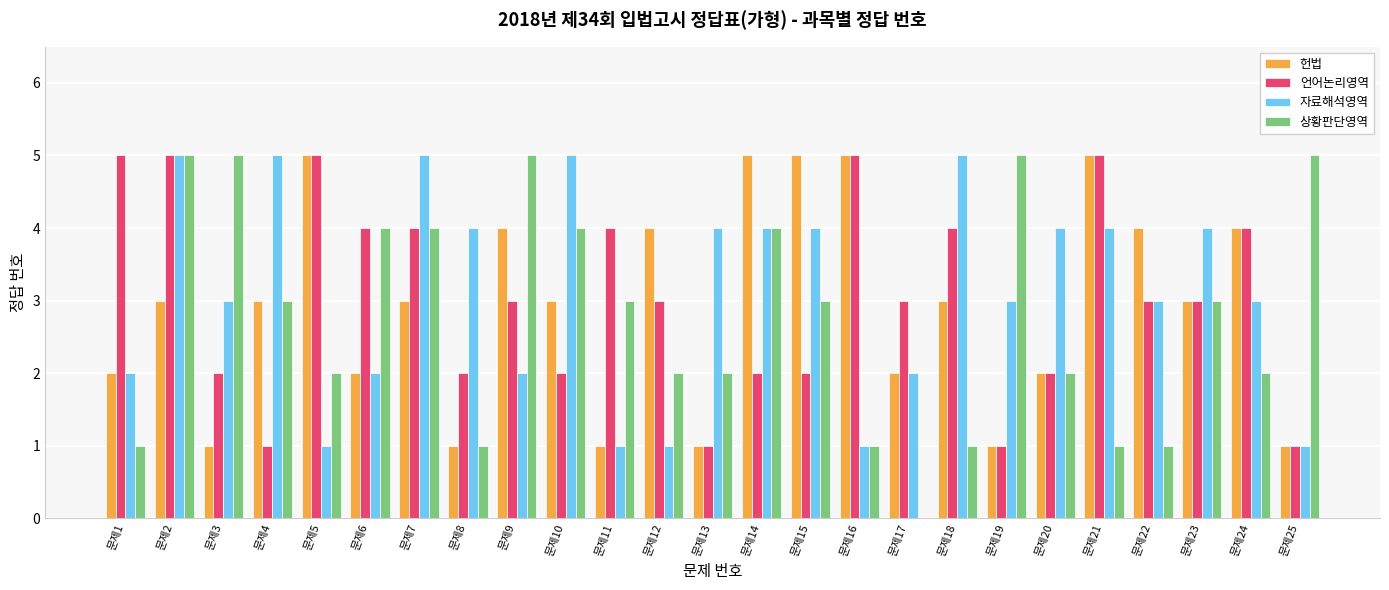

How many data points does each series have?

25